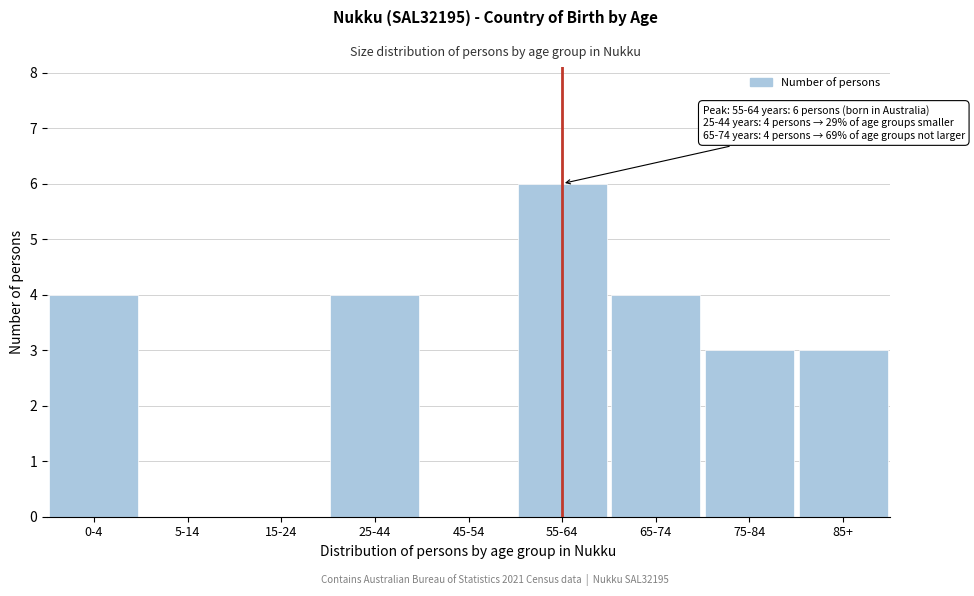

Reading left to right, what are all the values shown in this chart?

0-4=4	5-14=0	15-24=0	25-44=4	45-54=0	55-64=6	65-74=4	75-84=3	85+=3